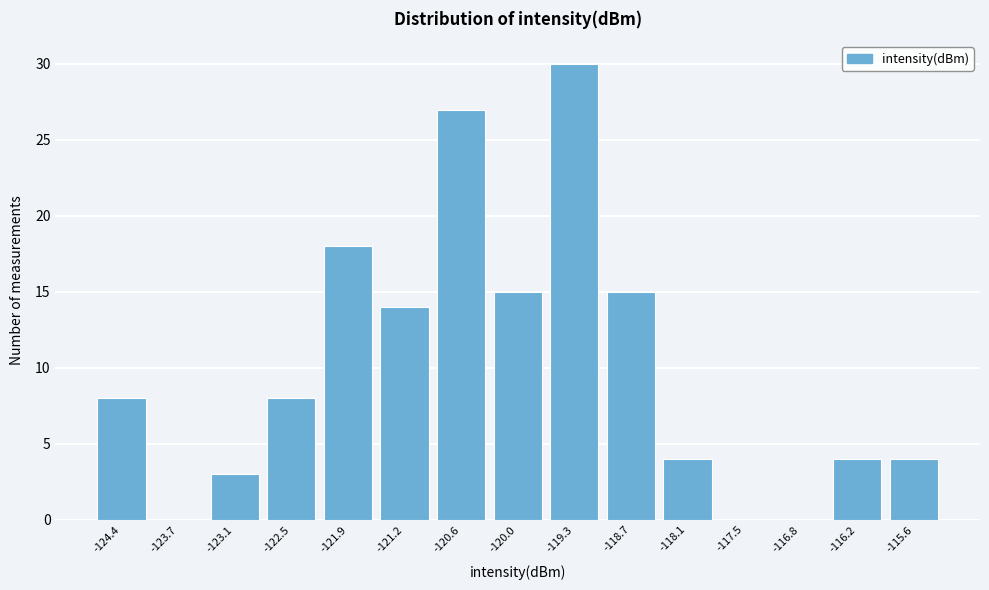

The chart shows a value of 0 at -116.8. True or false?

True